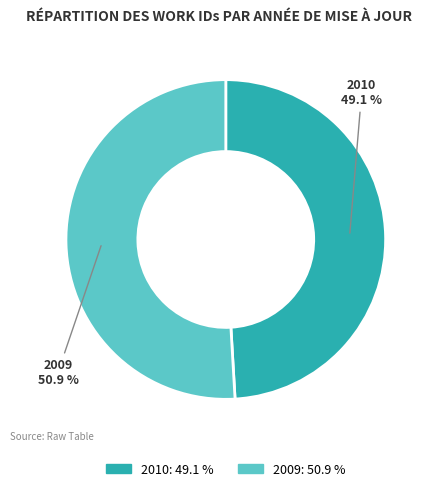

What is the ratio of the value at 2010: 49.1 % to the value at 2009: 50.9 %?

1.0